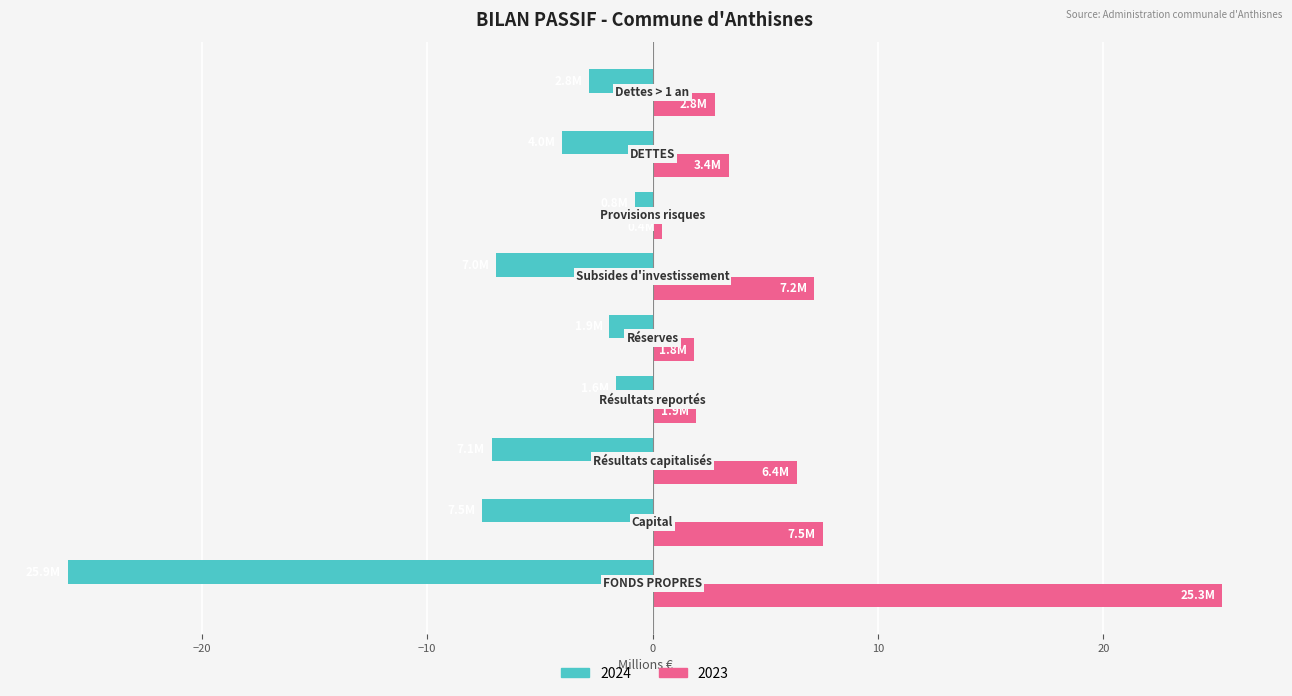

What is the lowest value of the 2023 series?

0.4